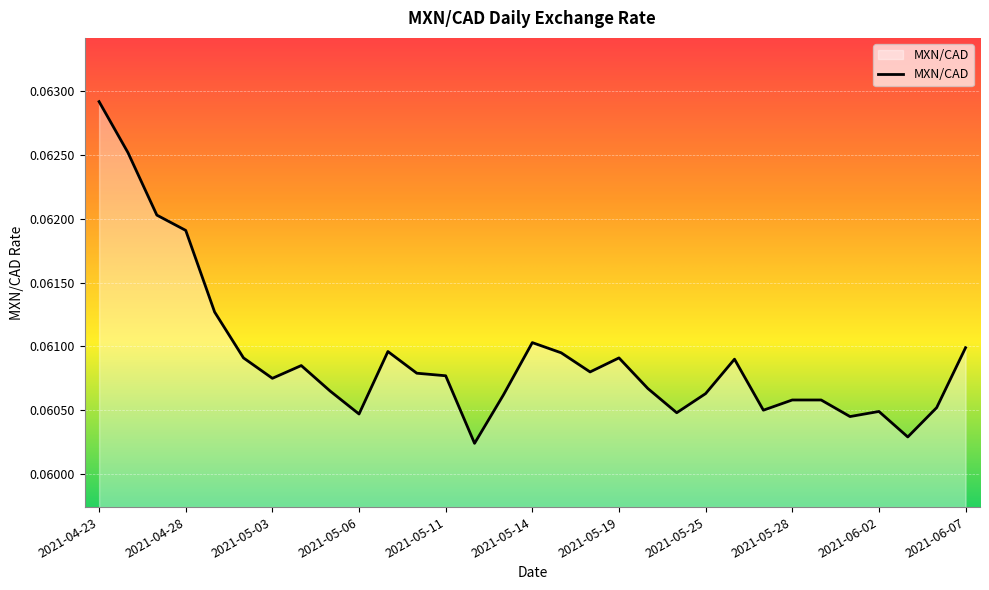

What is the label of the 23rd point from the right?

2021-05-05